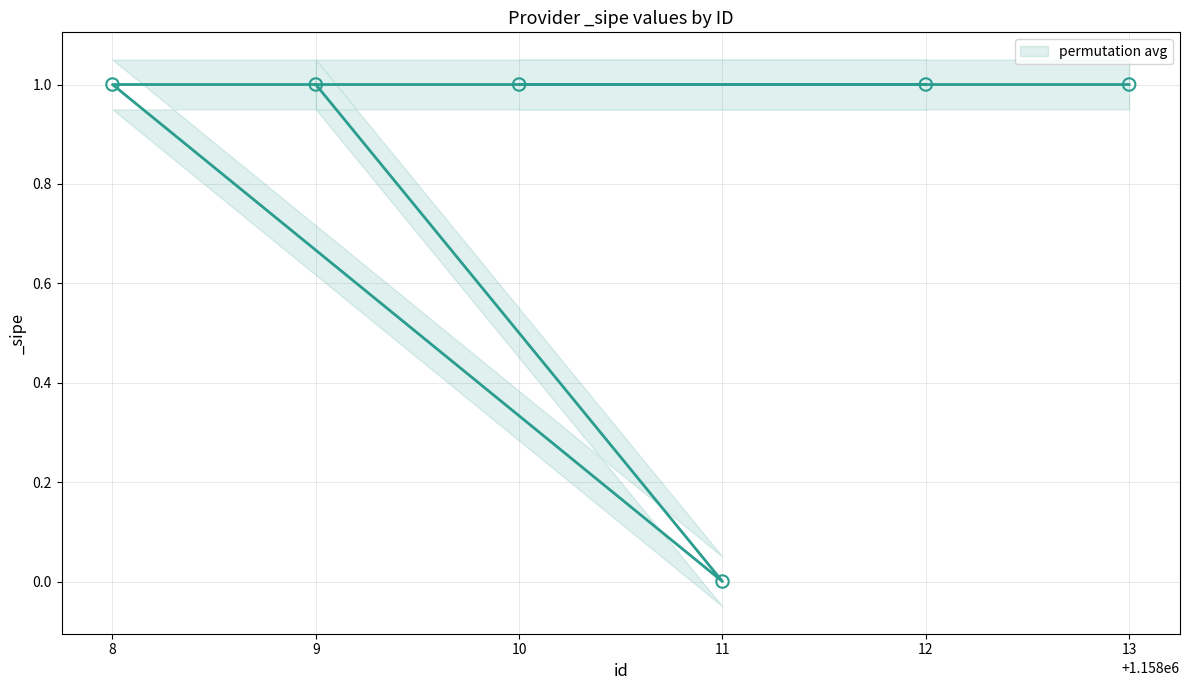

Which has a higher value, 11 or 8?

8